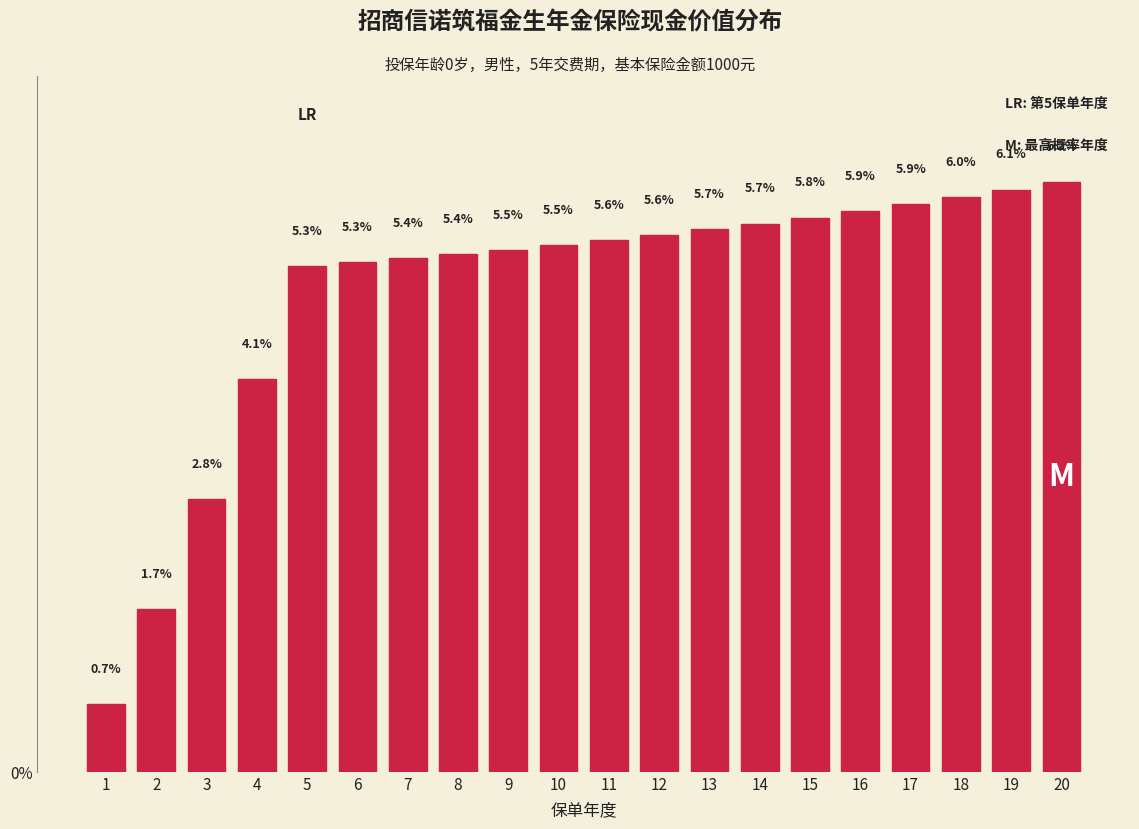

Reading right to left, what are all the values shown in this chart?

20=6.2	19=6.1	18=6.0	17=5.9	16=5.9	15=5.8	14=5.7	13=5.7	12=5.6	11=5.6	10=5.5	9=5.5	8=5.4	7=5.4	6=5.3	5=5.3	4=4.1	3=2.8	2=1.7	1=0.7